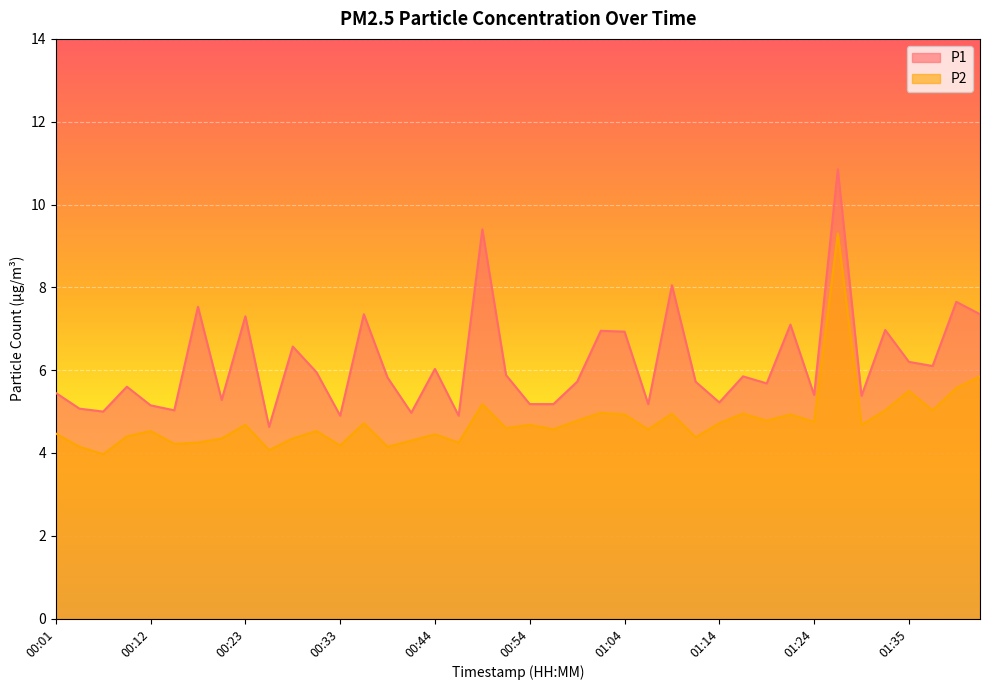

What position from the left is 00:12?

5